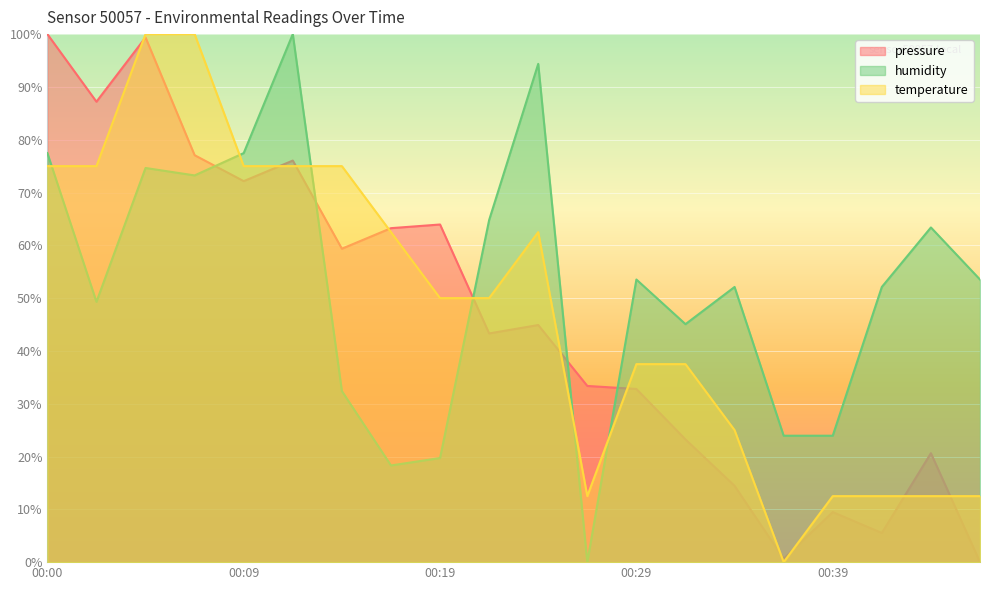

True or false: pressure has more than 0 interior local peaks.

True